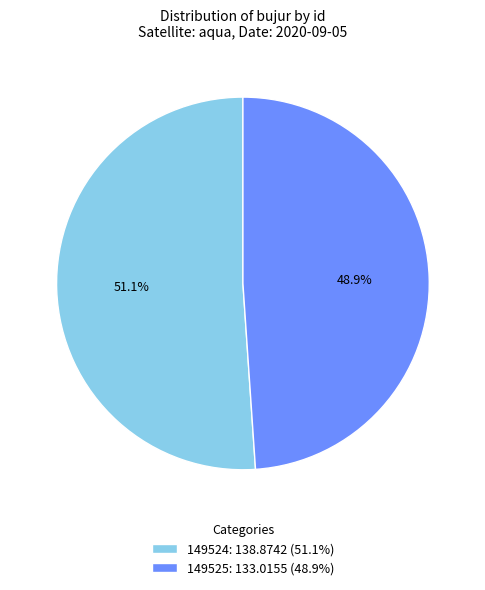

To the nearest percent, what portion does 149524 represent?

51%